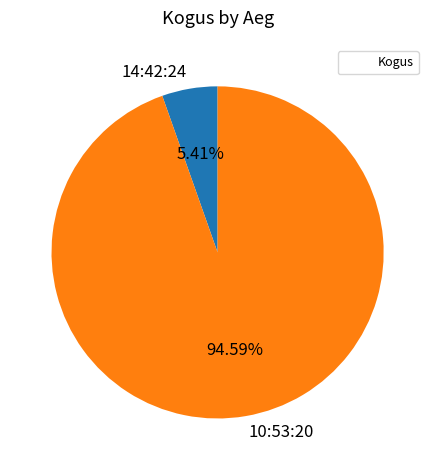

Which slice is the smallest?

14:42:24